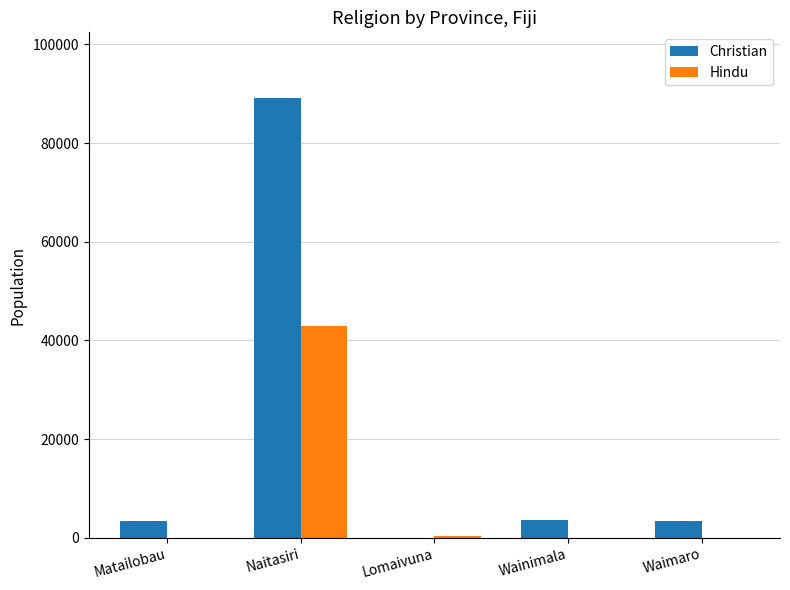

What is the highest value of the Christian series?

89088